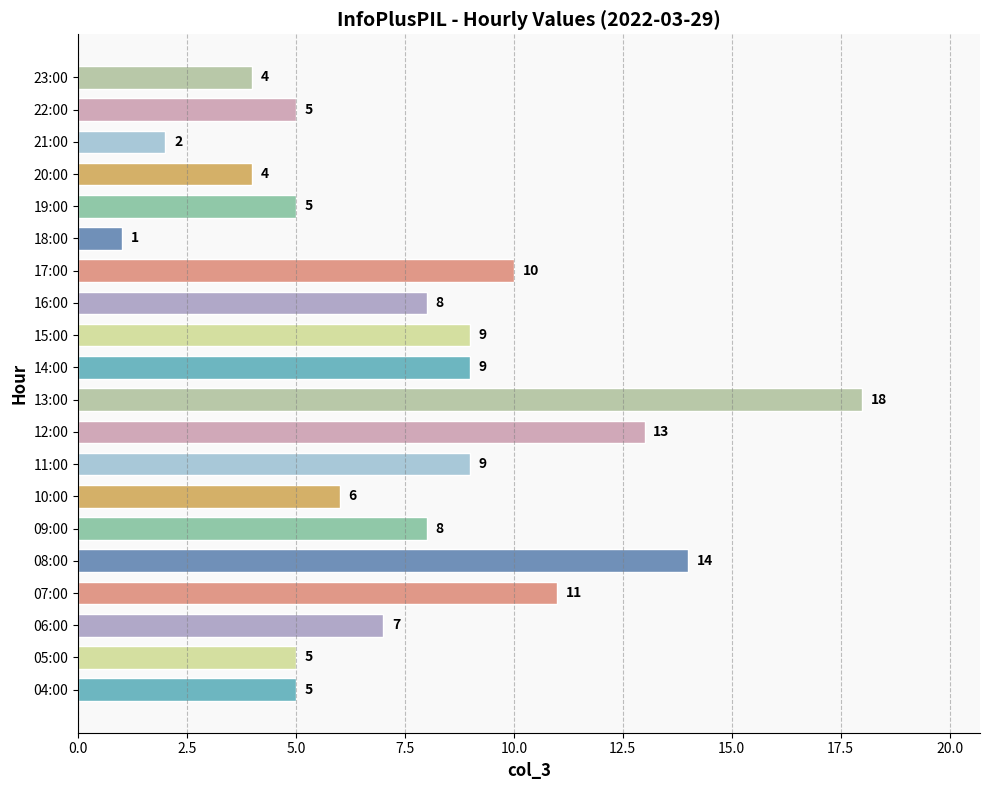

Which has a higher value, 23:00 or 08:00?

08:00